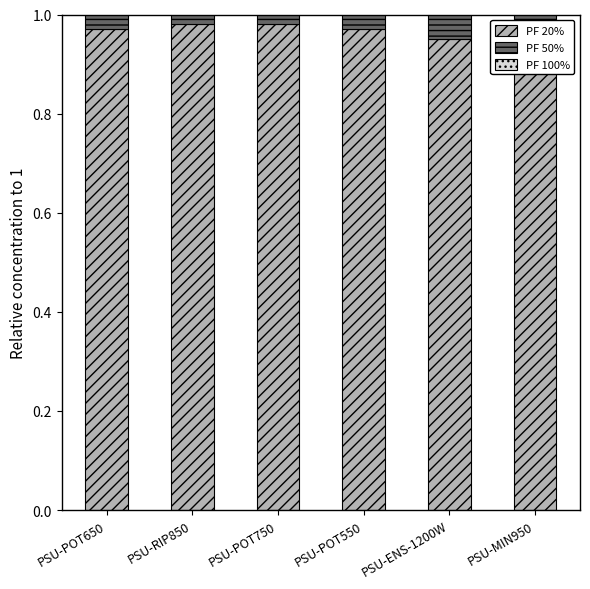

What is the sum of all PF 50% values?

5.9